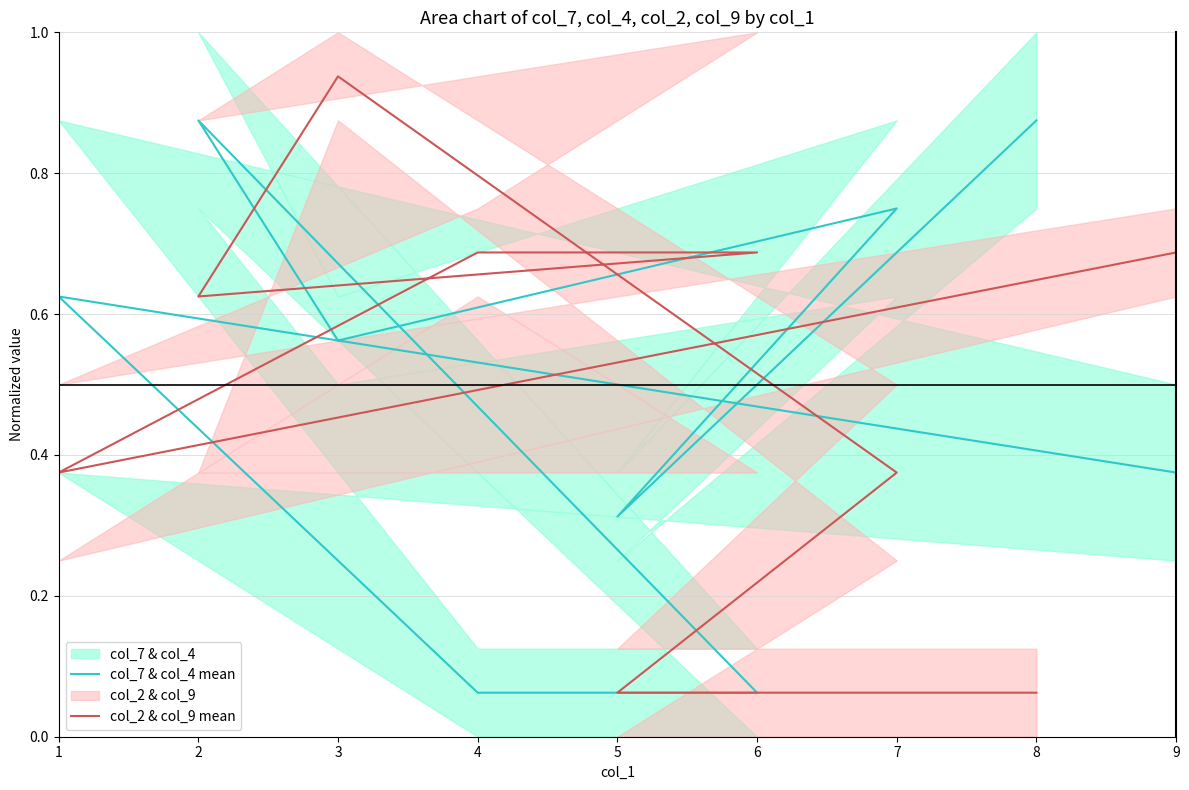

Which series has the largest range (max minus min)?

col_2 & col_9 mean